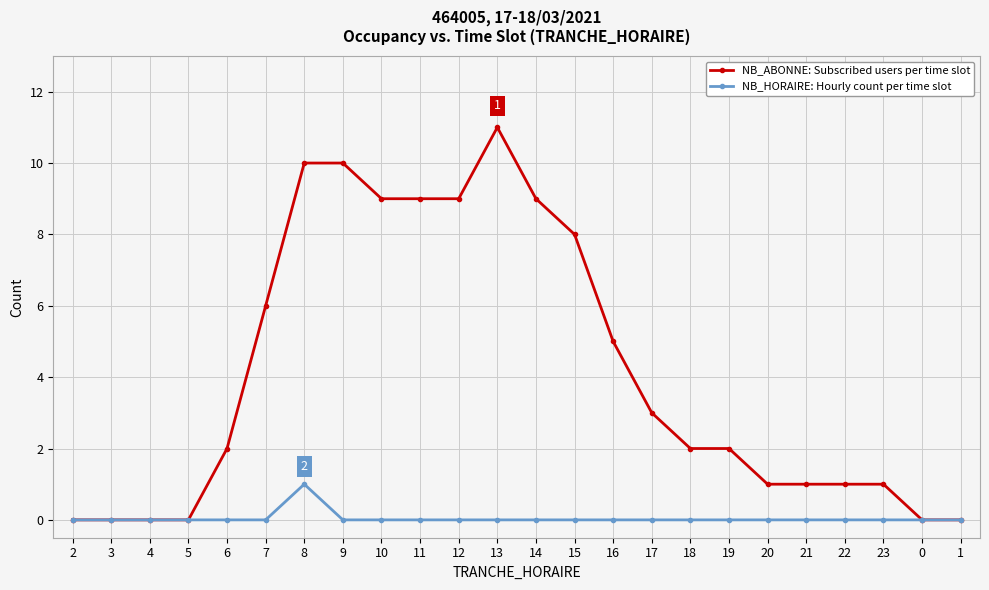

How many lines are shown in the chart?

2